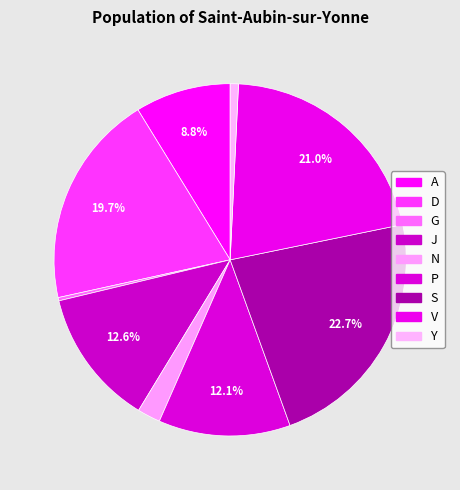

How many segments does this pie chart have?

9